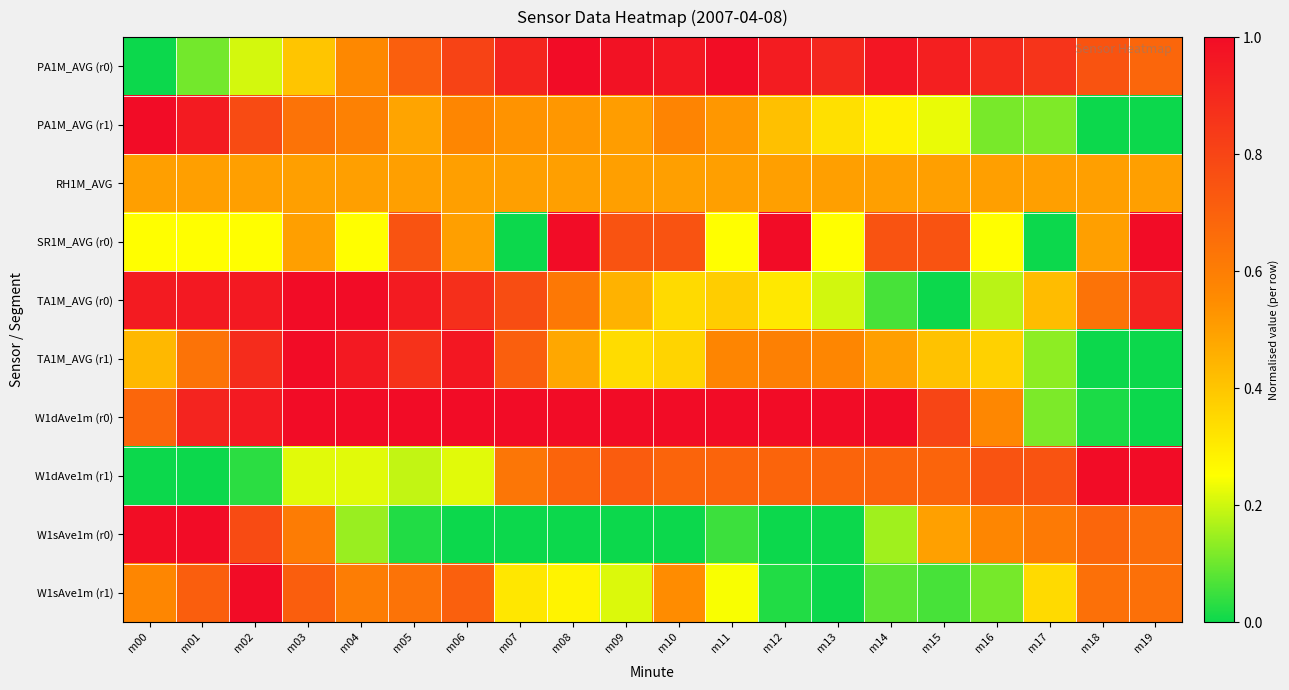

Reading right to left, extract all data points from this chart.

PA1M_AVG (r0): m19=0.7	m18=0.7	m17=0.9	m16=0.9	m15=0.9	m14=1.0	m13=0.9	m12=0.9	m11=1.0	m10=1.0	m09=1.0	m08=1.0	m07=0.9	m06=0.8	m05=0.7	m04=0.6	m03=0.4	m02=0.2	m01=0.1	m00=0.0
PA1M_AVG (r1): m19=0.0	m18=0.0	m17=0.1	m16=0.1	m15=0.2	m14=0.3	m13=0.3	m12=0.4	m11=0.5	m10=0.6	m09=0.5	m08=0.5	m07=0.5	m06=0.6	m05=0.5	m04=0.6	m03=0.6	m02=0.8	m01=0.9	m00=1.0
RH1M_AVG: m19=0.5	m18=0.5	m17=0.5	m16=0.5	m15=0.5	m14=0.5	m13=0.5	m12=0.5	m11=0.5	m10=0.5	m09=0.5	m08=0.5	m07=0.5	m06=0.5	m05=0.5	m04=0.5	m03=0.5	m02=0.5	m01=0.5	m00=0.5
SR1M_AVG (r0): m19=1.0	m18=0.5	m17=0.0	m16=0.3	m15=0.8	m14=0.8	m13=0.3	m12=1.0	m11=0.3	m10=0.8	m09=0.8	m08=1.0	m07=0.0	m06=0.5	m05=0.8	m04=0.3	m03=0.5	m02=0.3	m01=0.3	m00=0.3
TA1M_AVG (r0): m19=0.9	m18=0.6	m17=0.4	m16=0.2	m15=0.0	m14=0.1	m13=0.2	m12=0.3	m11=0.4	m10=0.3	m09=0.5	m08=0.6	m07=0.8	m06=0.9	m05=0.9	m04=1.0	m03=1.0	m02=1.0	m01=1.0	m00=0.9
TA1M_AVG (r1): m19=0.0	m18=0.0	m17=0.1	m16=0.4	m15=0.4	m14=0.5	m13=0.6	m12=0.6	m11=0.6	m10=0.4	m09=0.3	m08=0.5	m07=0.7	m06=1.0	m05=0.9	m04=1.0	m03=1.0	m02=0.9	m01=0.6	m00=0.4
W1dAve1m (r0): m19=0.0	m18=0.0	m17=0.1	m16=0.6	m15=0.8	m14=1.0	m13=1.0	m12=1.0	m11=1.0	m10=1.0	m09=1.0	m08=1.0	m07=1.0	m06=1.0	m05=1.0	m04=1.0	m03=1.0	m02=0.9	m01=0.9	m00=0.7
W1dAve1m (r1): m19=1.0	m18=1.0	m17=0.8	m16=0.8	m15=0.7	m14=0.7	m13=0.7	m12=0.7	m11=0.7	m10=0.7	m09=0.7	m08=0.7	m07=0.6	m06=0.2	m05=0.2	m04=0.2	m03=0.2	m02=0.0	m01=0.0	m00=0.0
W1sAve1m (r0): m19=0.7	m18=0.7	m17=0.6	m16=0.6	m15=0.5	m14=0.2	m13=0.0	m12=0.0	m11=0.0	m10=0.0	m09=0.0	m08=0.0	m07=0.0	m06=0.0	m05=0.0	m04=0.1	m03=0.6	m02=0.8	m01=1.0	m00=1.0
W1sAve1m (r1): m19=0.6	m18=0.6	m17=0.3	m16=0.1	m15=0.1	m14=0.1	m13=0.0	m12=0.0	m11=0.2	m10=0.5	m09=0.2	m08=0.3	m07=0.3	m06=0.7	m05=0.6	m04=0.6	m03=0.7	m02=1.0	m01=0.7	m00=0.6